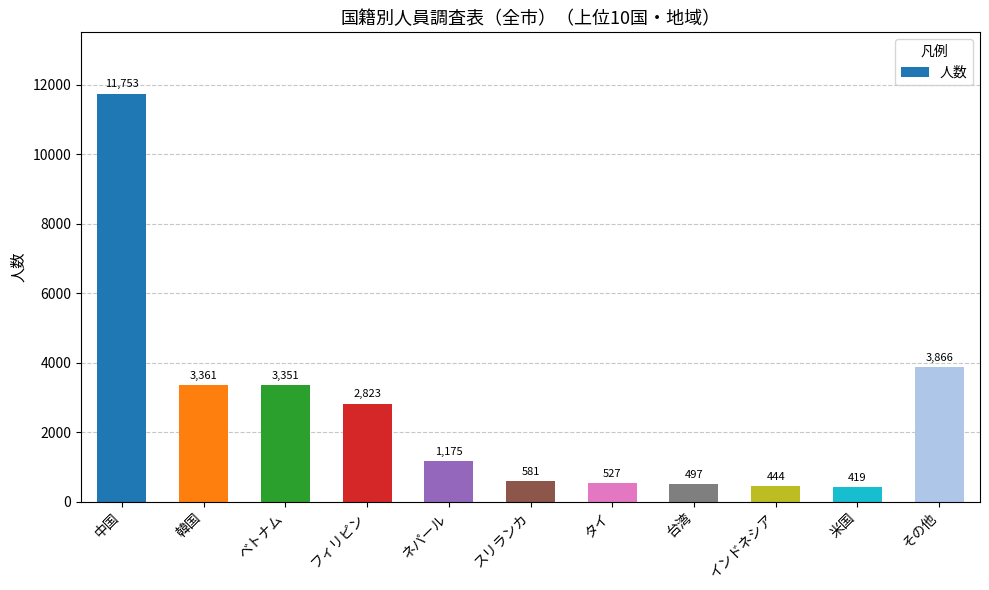

Reading left to right, list all the values displayed in this chart.

中国=11753	韓国=3361	ベトナム=3351	フィリピン=2823	ネパール=1175	スリランカ=581	タイ=527	台湾=497	インドネシア=444	米国=419	その他=3866